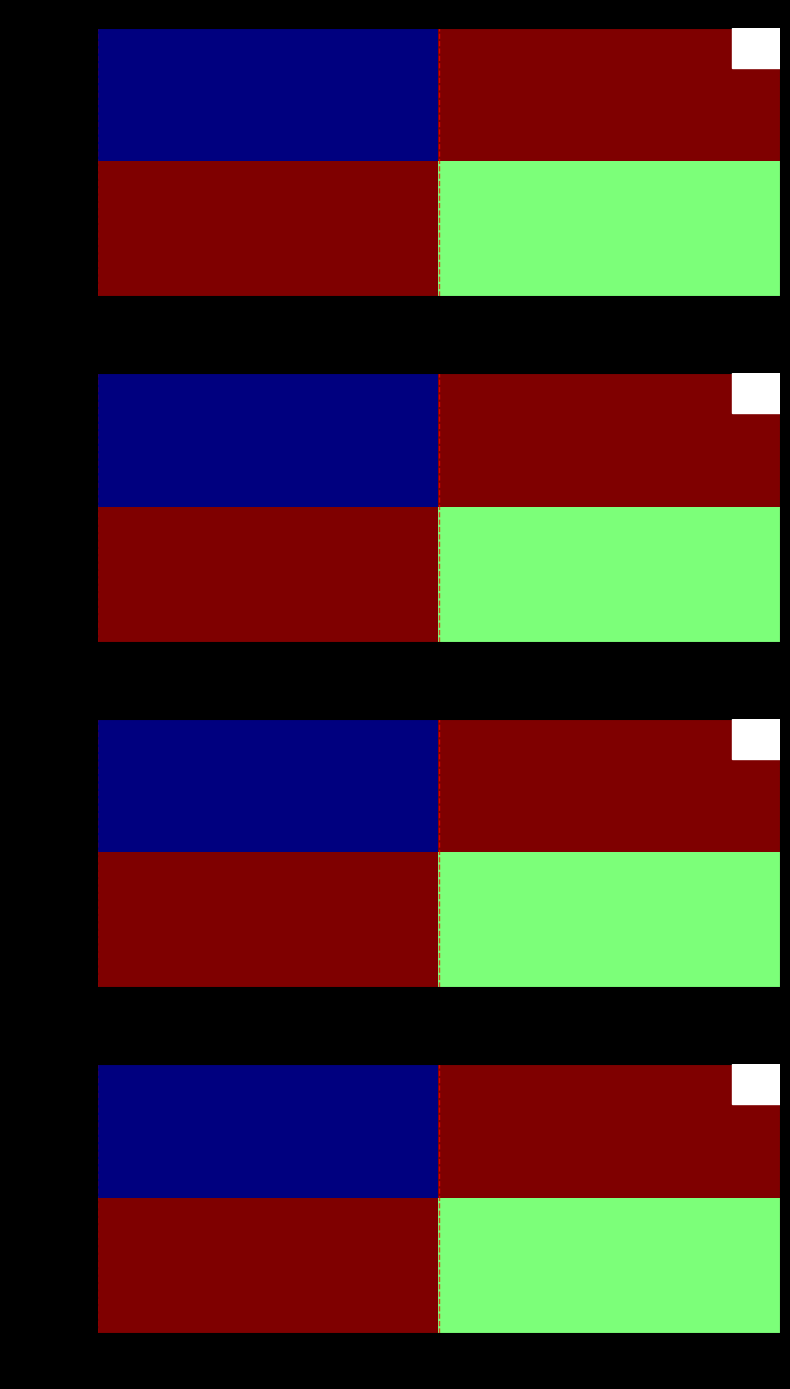

What is the sum of the e5877c8c... values at -1 and 1?

1